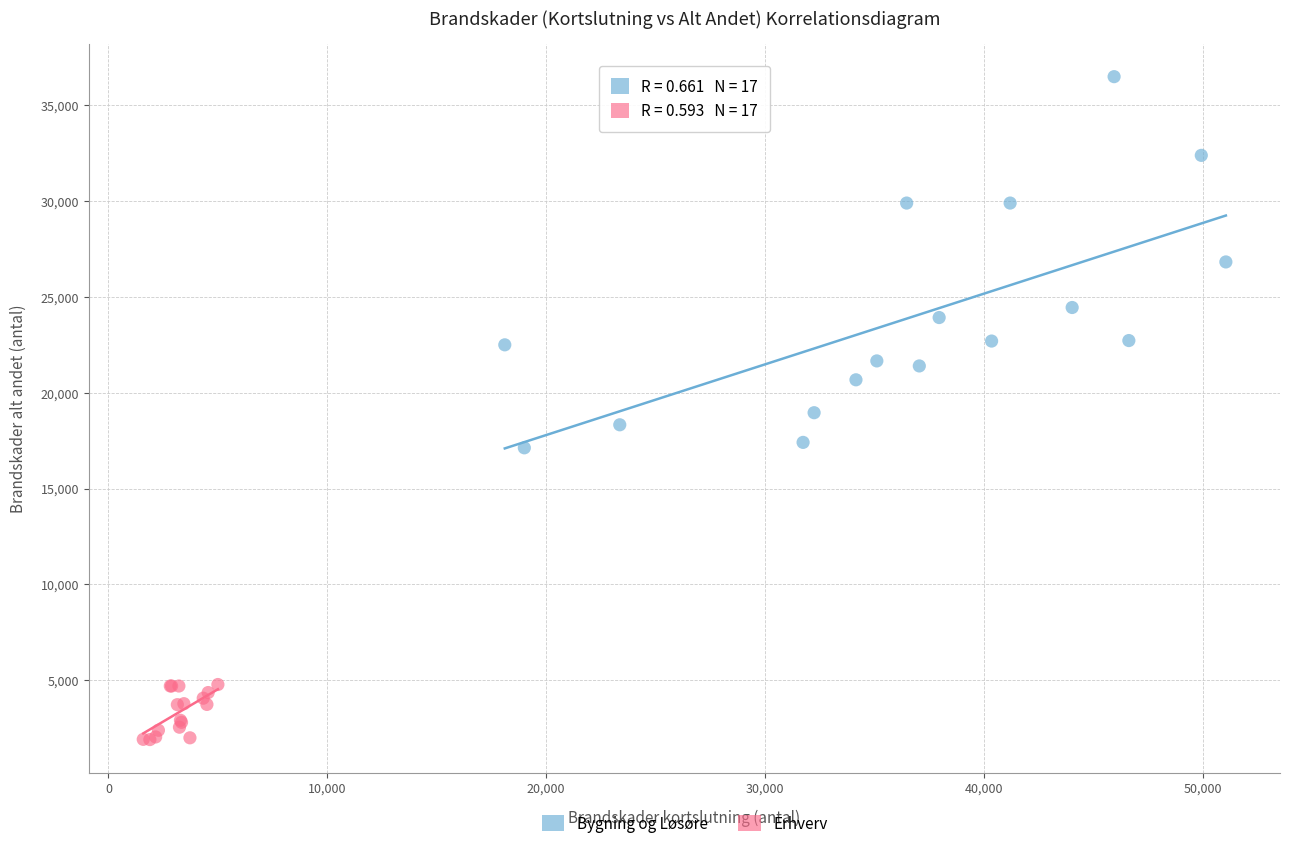

Which series contains the lowest Y value?

Erhverv